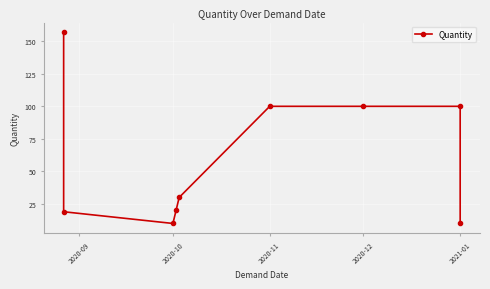

What position from the left is 2020-09?

1